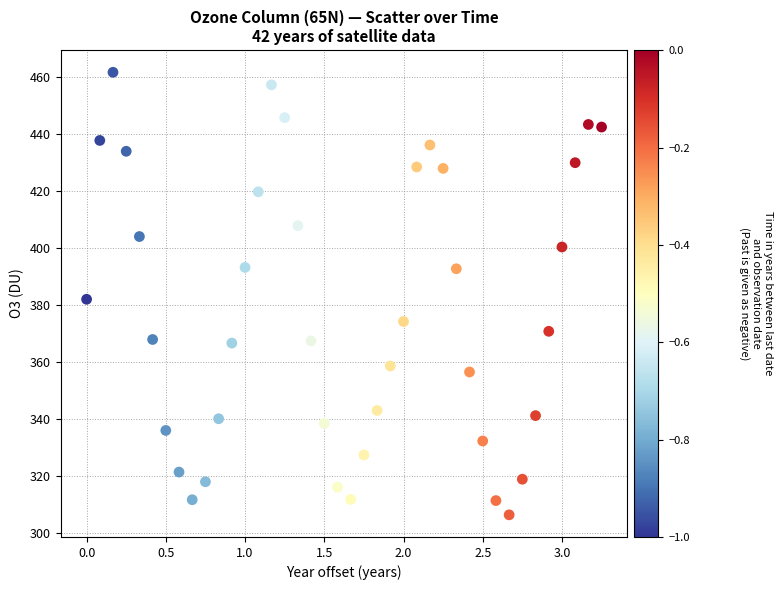

What Y value in the scatter plot is closest to 384?

382.1